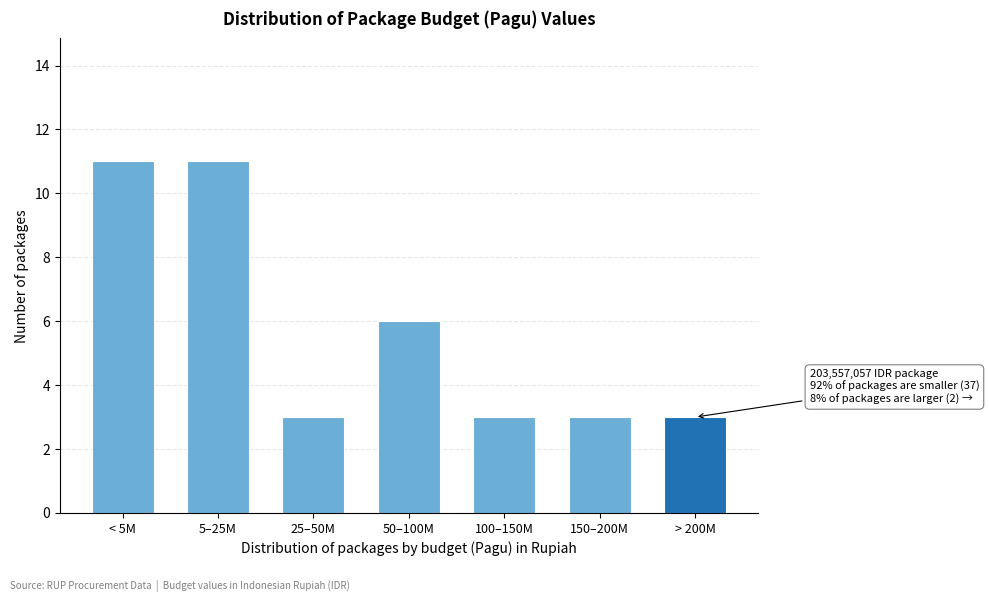

Reading left to right, what are all the values shown in this chart?

11	11	3	6	3	3	3